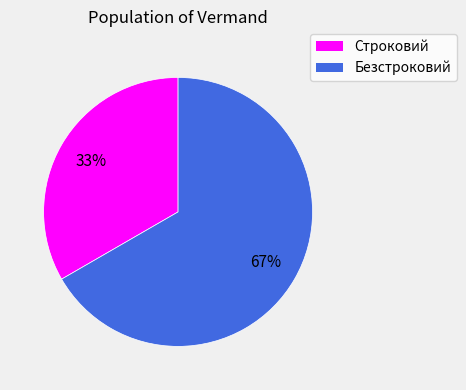

To the nearest percent, what portion does Строковий represent?

33%